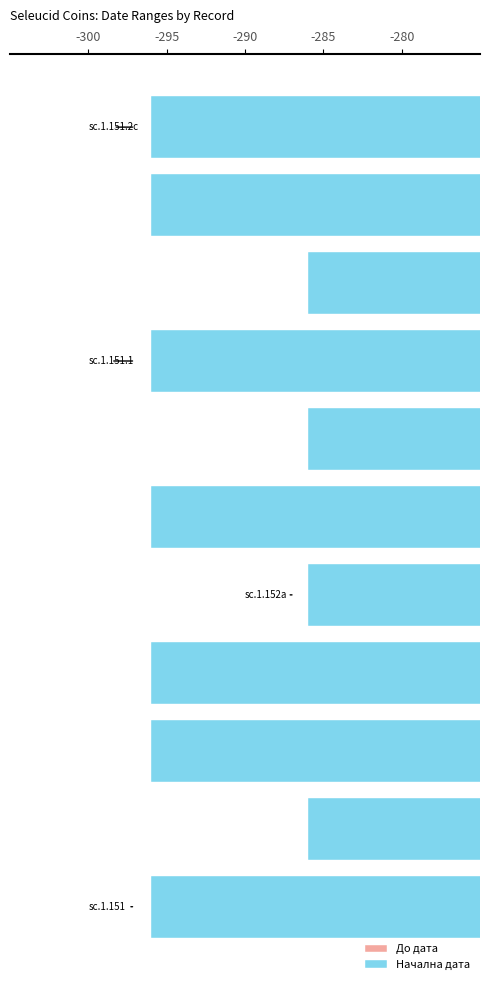

What is the value of the Начална дата bar at the 11th from the left?

-296.0